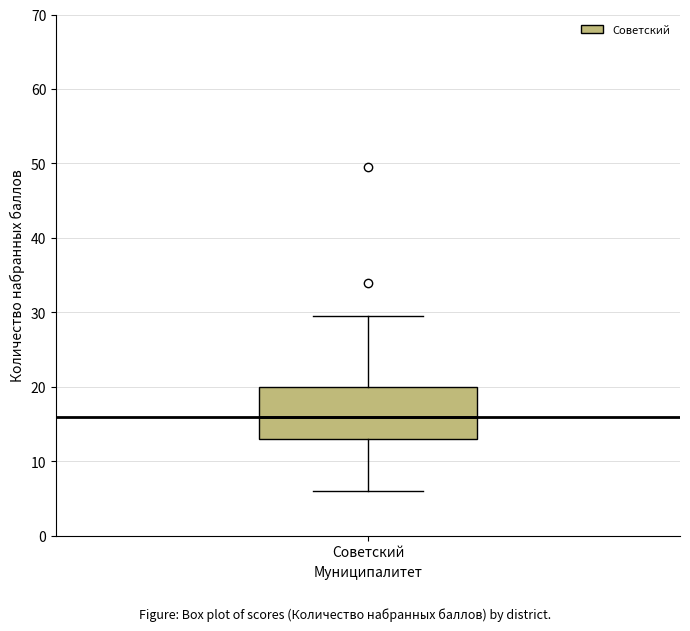

Read this box plot against the y-axis: the position of the median line, the range covered by the box, and the ends of both whiskers. The values are not printed on the chart, so give them approximately, as read against the axis.

median 16, box 13 to 20, whiskers 6 to 30